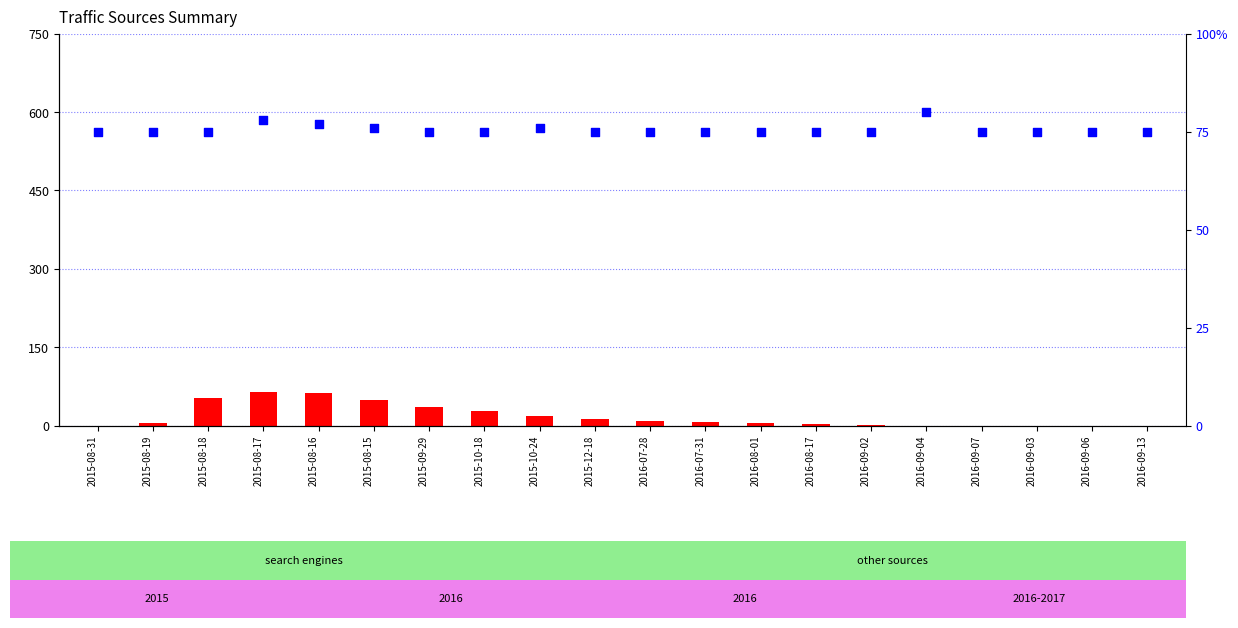

Which series has the widest spread of Y values?

count